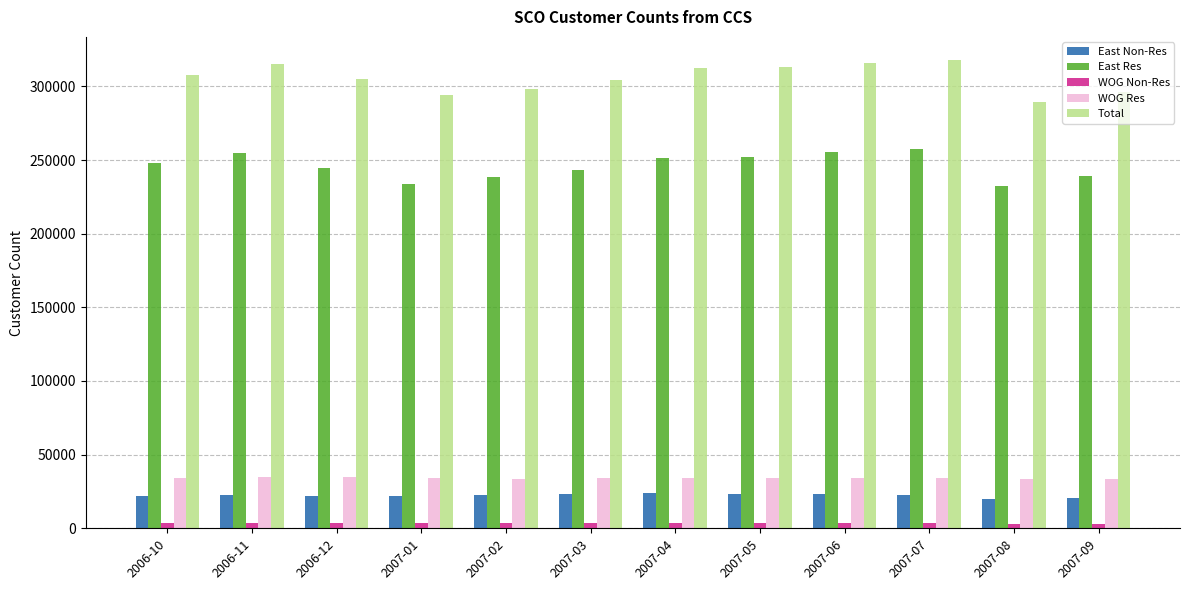

What is the difference between the second highest and minimum values in the East Non-Res series?

3247